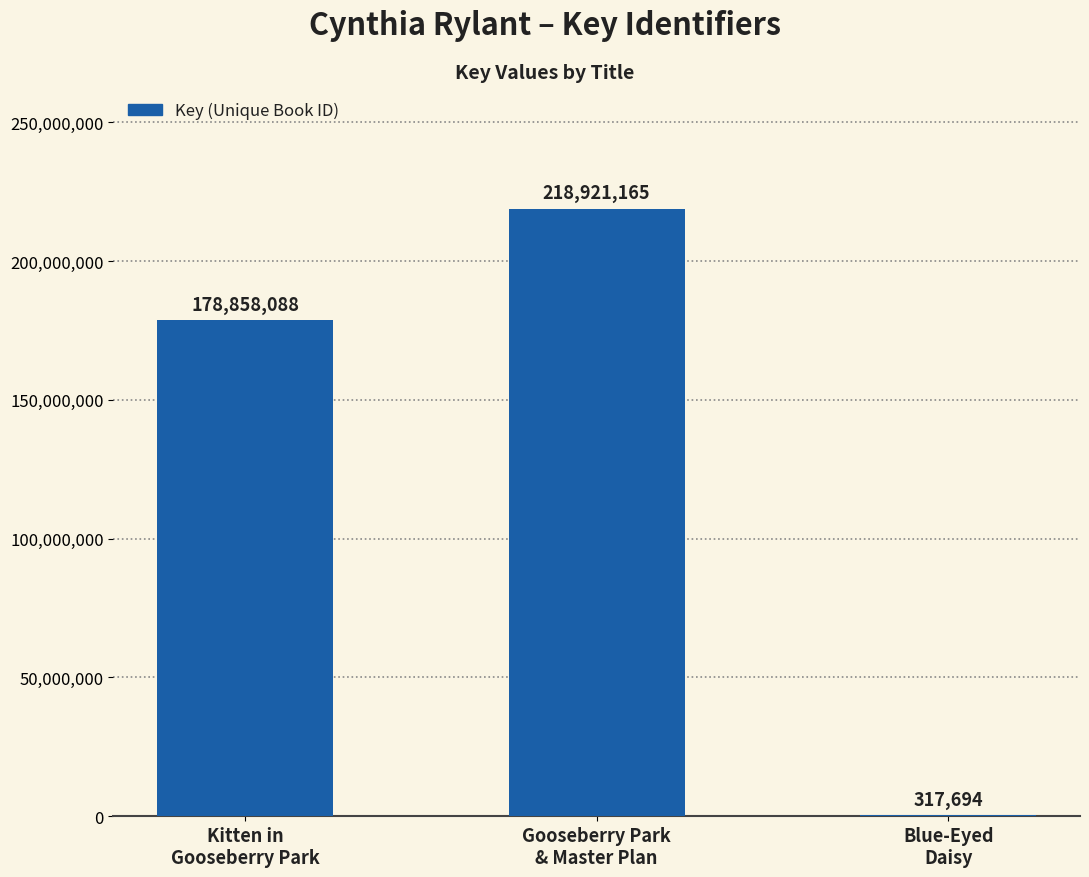

How many values are between 317694 and 218921165?

3